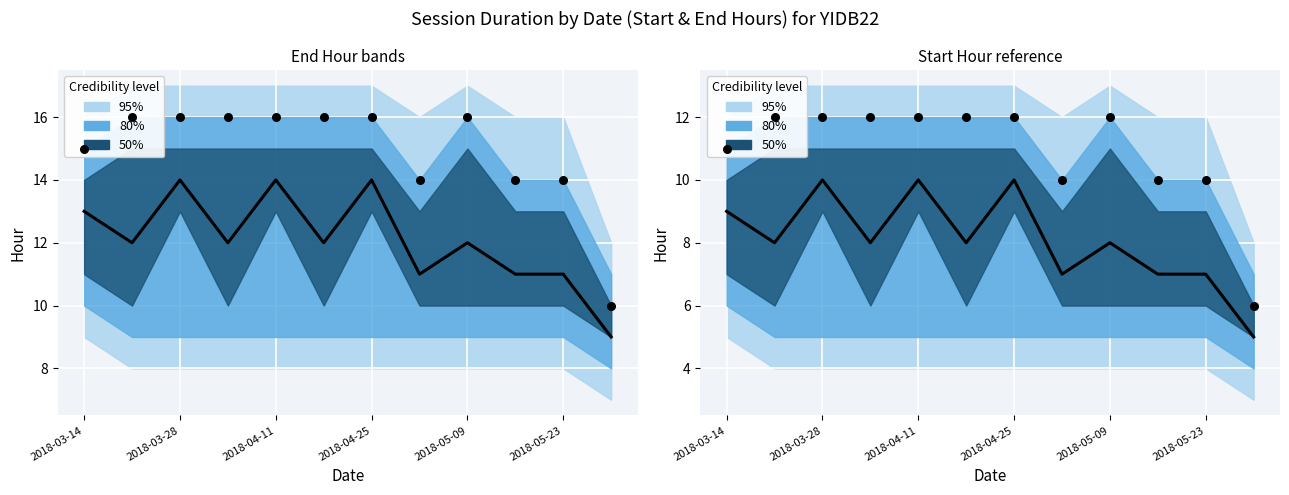

Is the value of Observed at 2018-03-14 greater than the value of Predicted at 9?

Yes